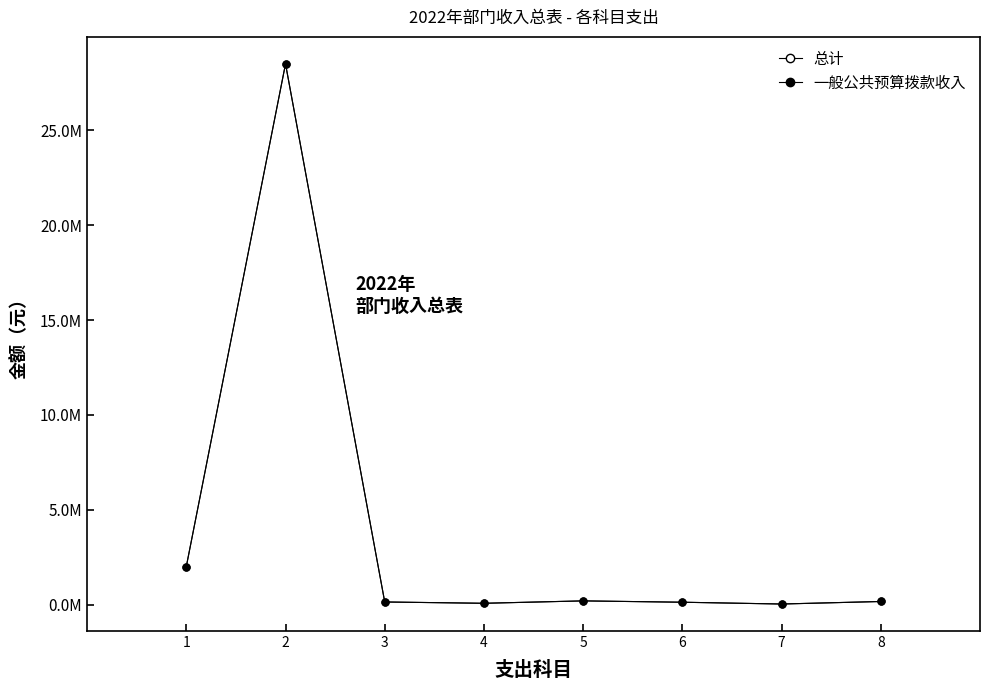

Does the chart have visible grid lines?

No